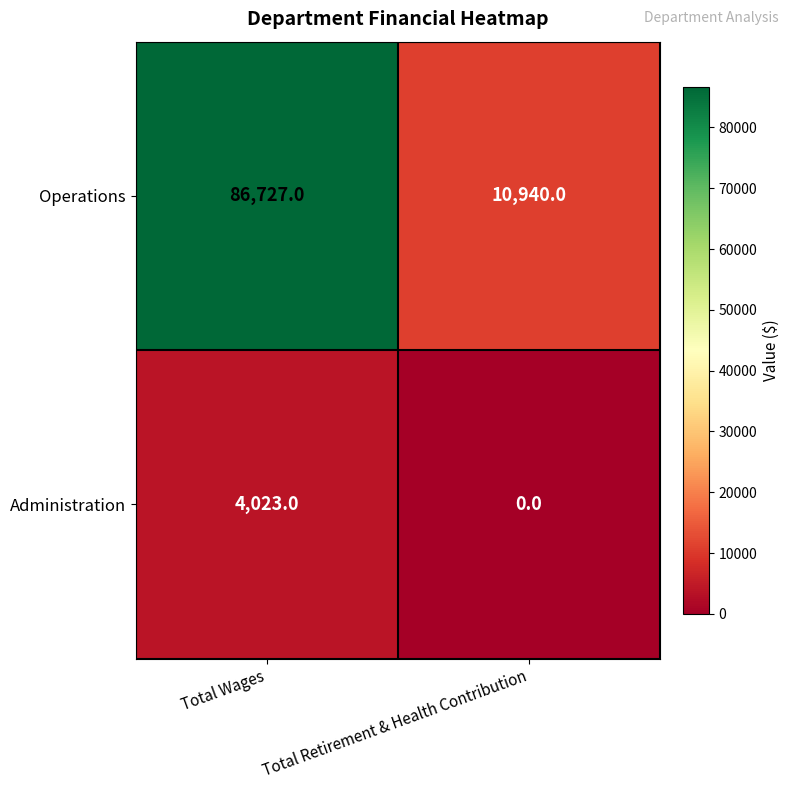

True or false: Administration has a value of 0 at Total Retirement & Health Contribution.

True